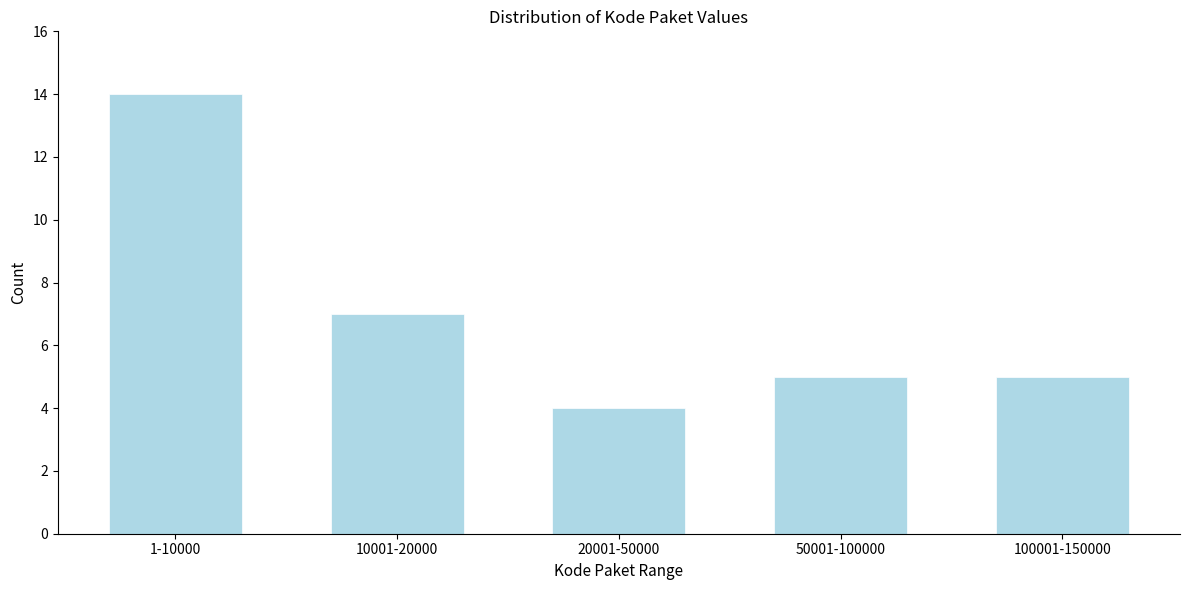

Reading left to right, list all the values displayed in this chart.

1-10000=14	10001-20000=7	20001-50000=4	50001-100000=5	100001-150000=5